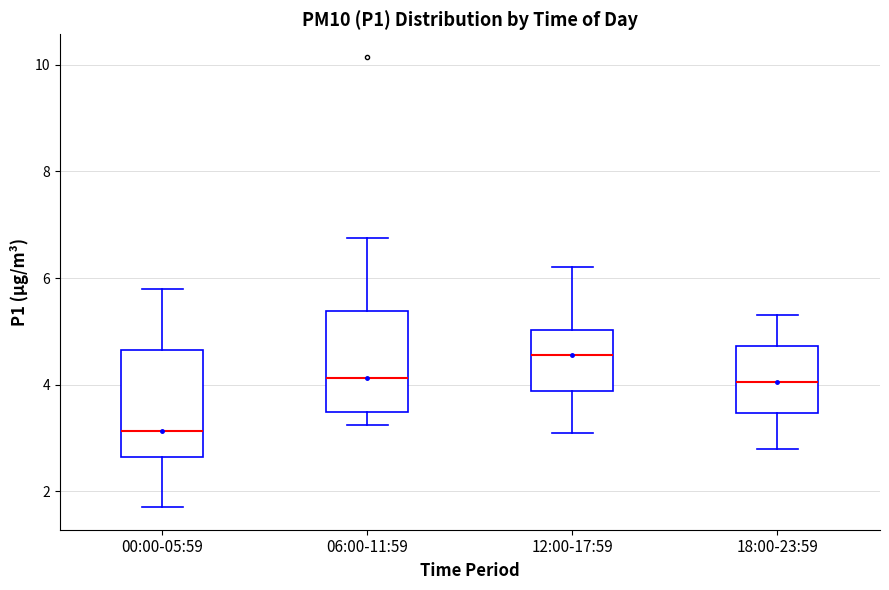

Where does the median line of the box for 06:00-11:59 sit on the y-axis? The values are not printed on the chart, so give them approximately, as read against the axis.

4.2